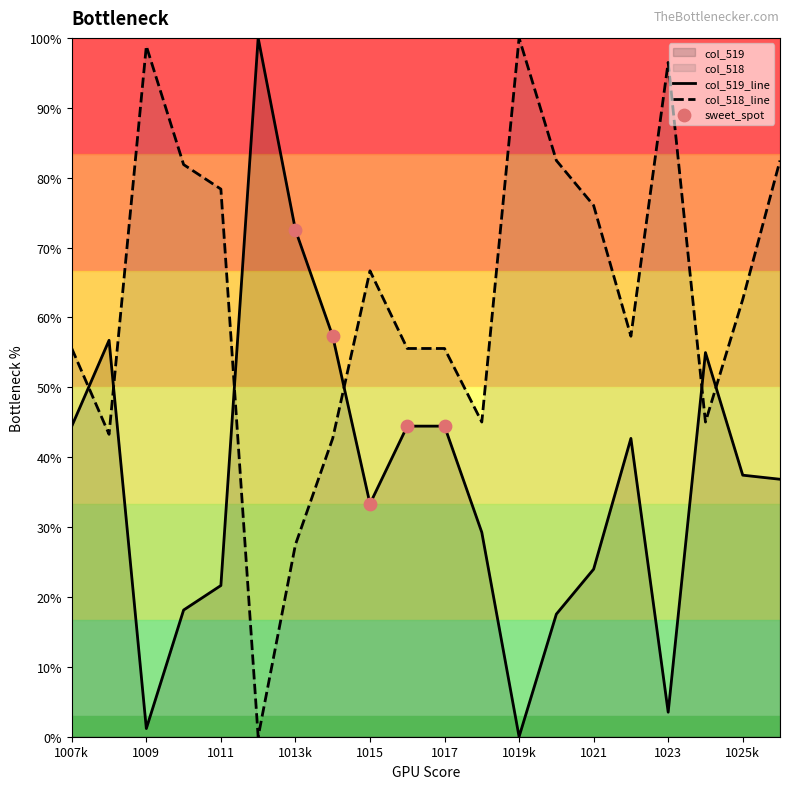

At which category is the sum across all series the highest?

1026